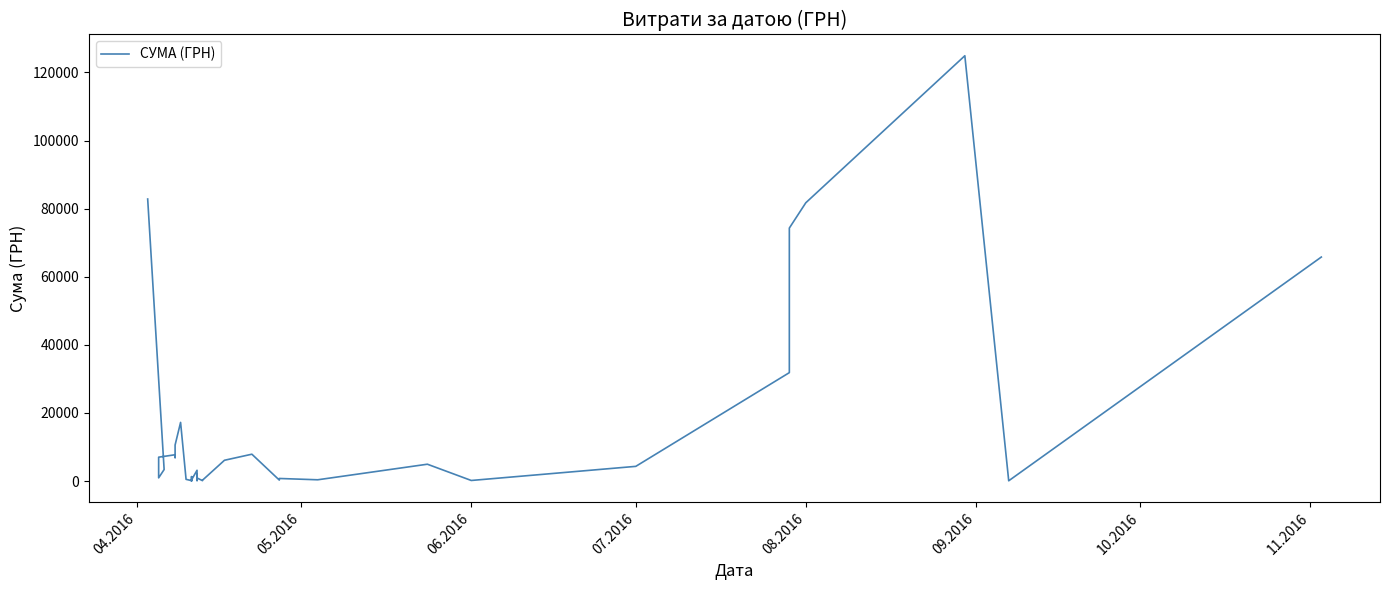

True or false: there are more than 0 points higher than both neighbors.

True